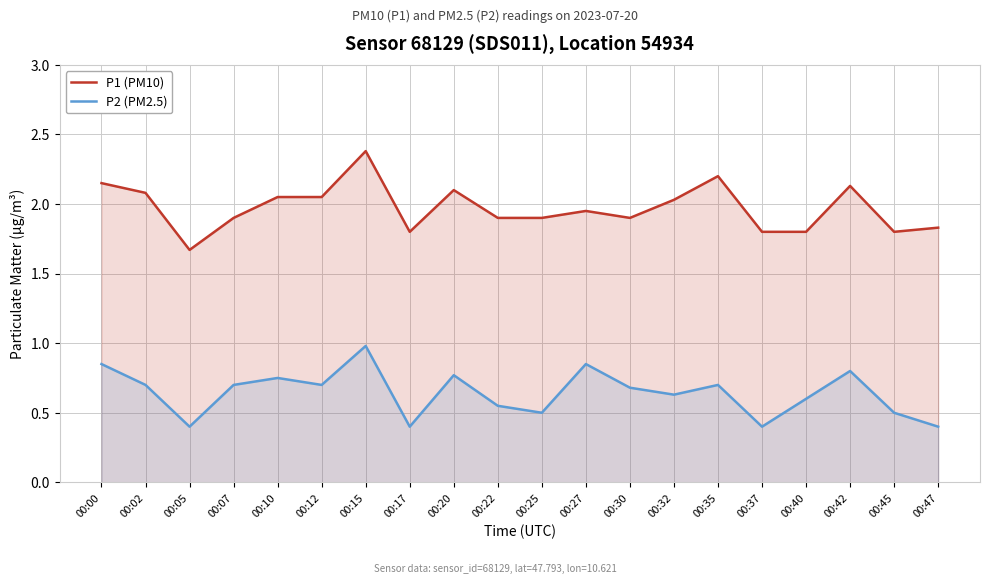

Which category has the lowest value across all series?

00:05